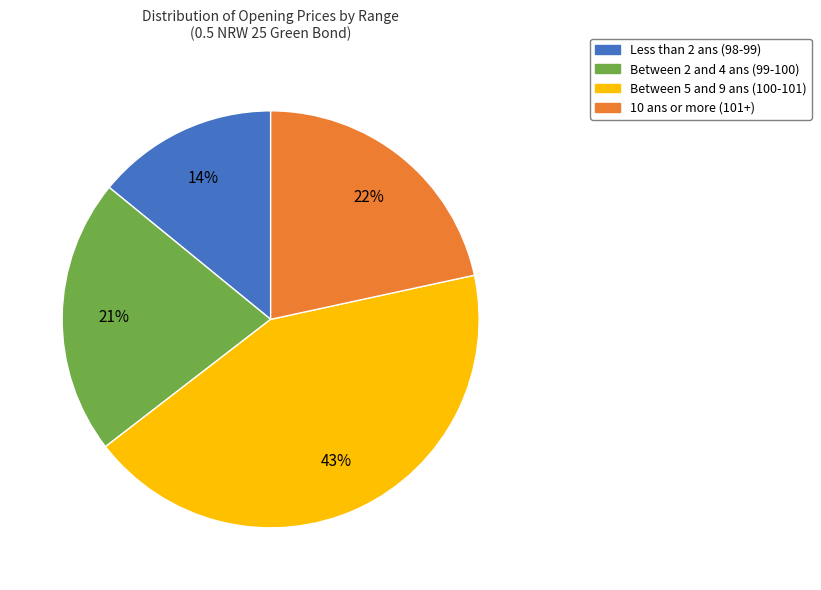

Is there any slice that represents more than half of the pie?

No